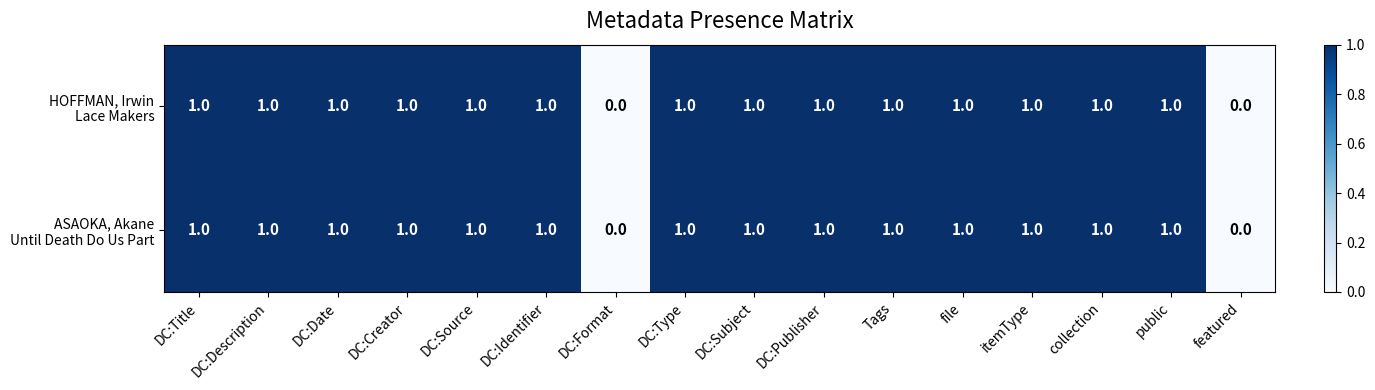

At how many categories does at least one series exceed 0?

14